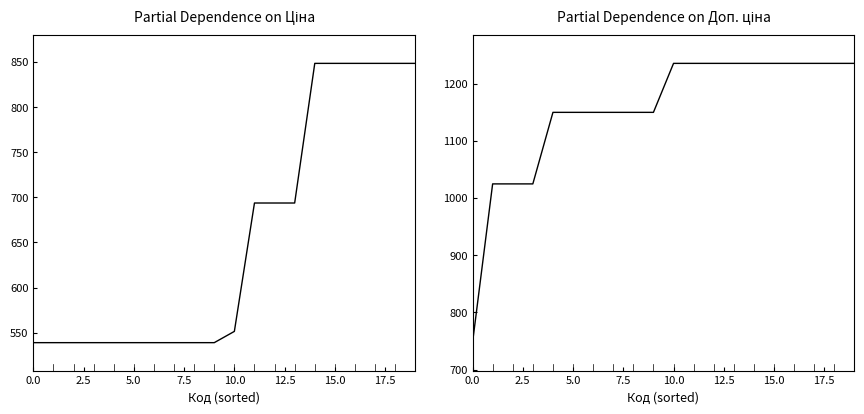

Rank the series by their maximum value, from lowest to highest.

Ціна, Доп. ціна